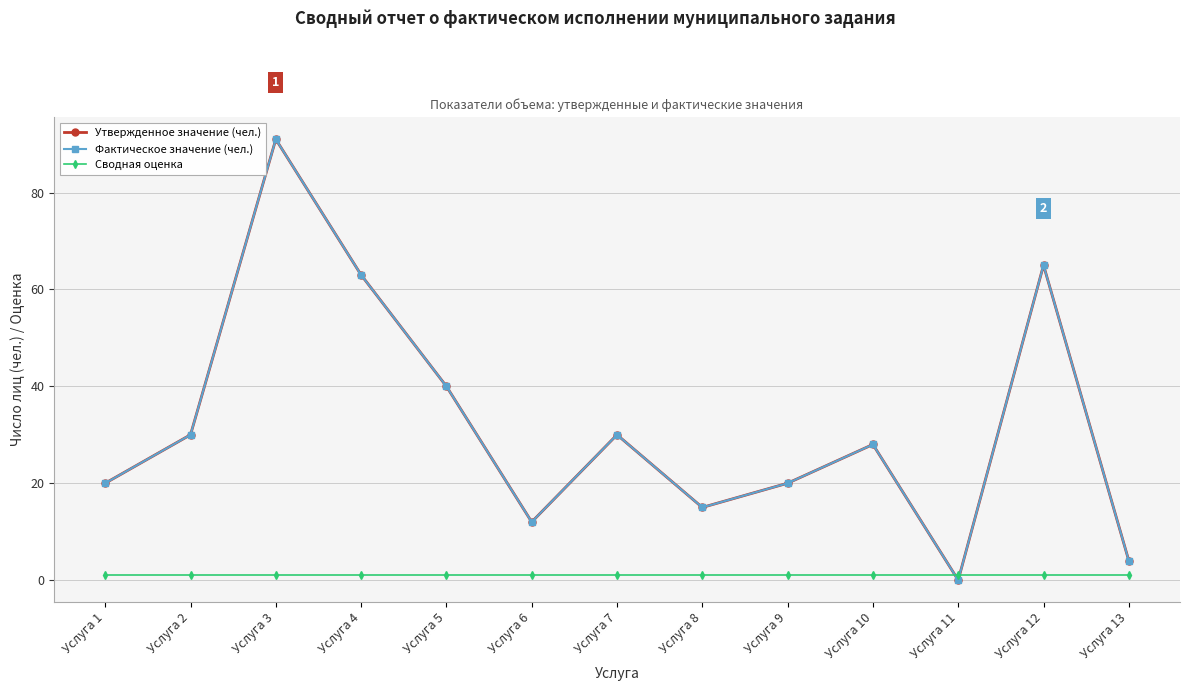

How many data points in Утвержденное значение (чел.) are above 28?

6